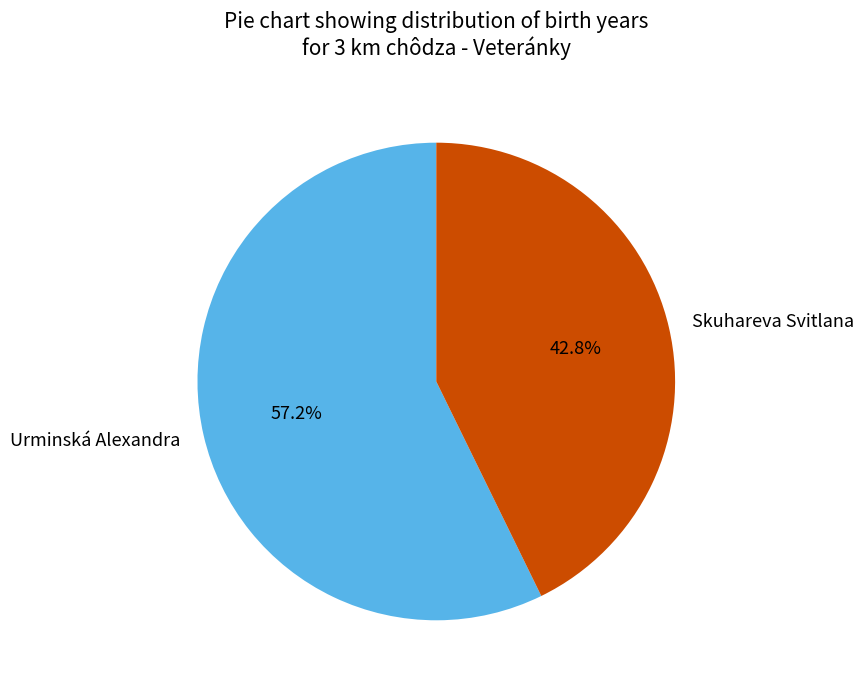

Rank the categories by value from lowest to highest.

Skuhareva Svitlana, Urminská Alexandra